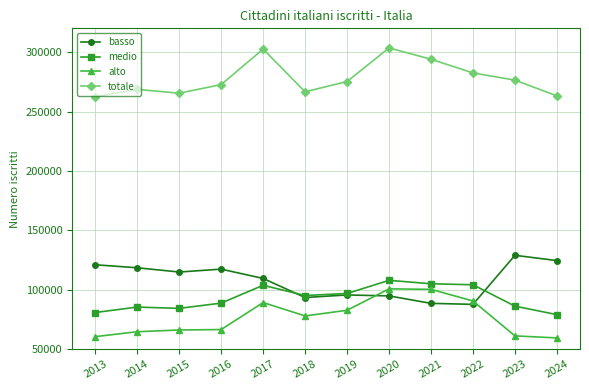

What is the average value of the basso series?

107928